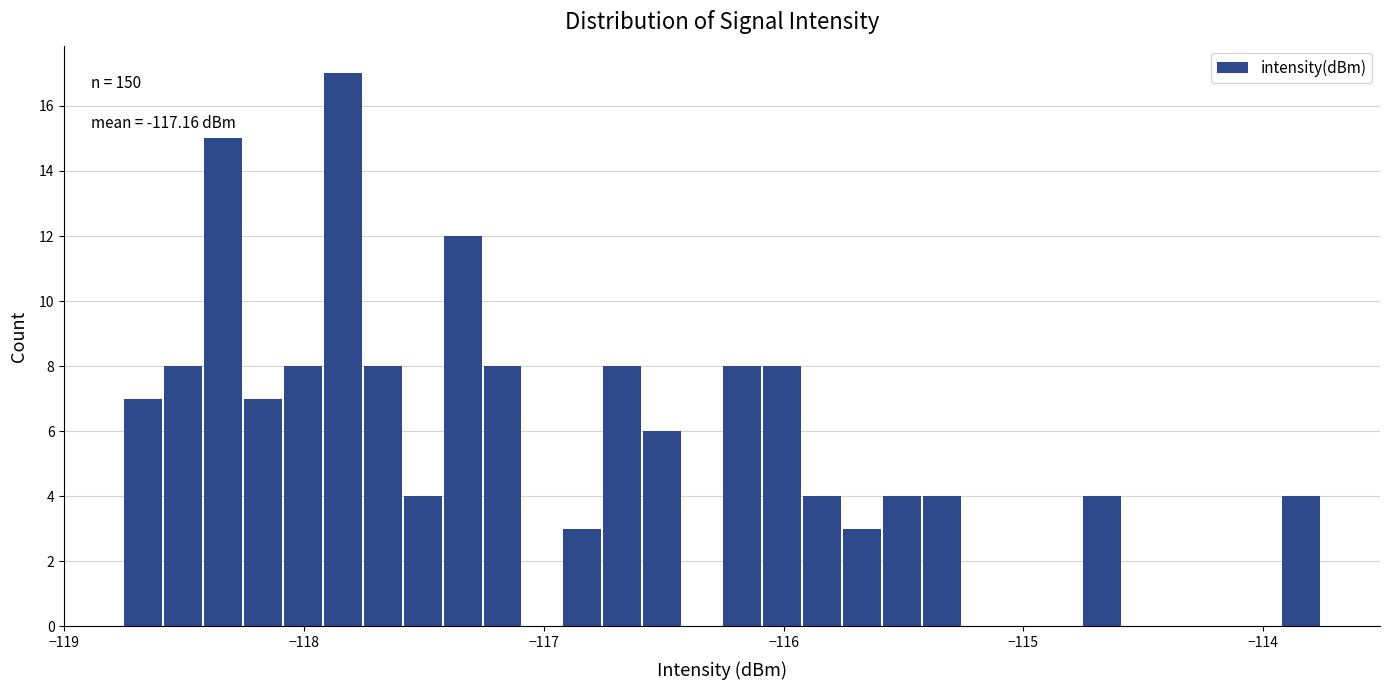

Read against the x-axis, roughly where is the centre of the tallest bar?

-117.8